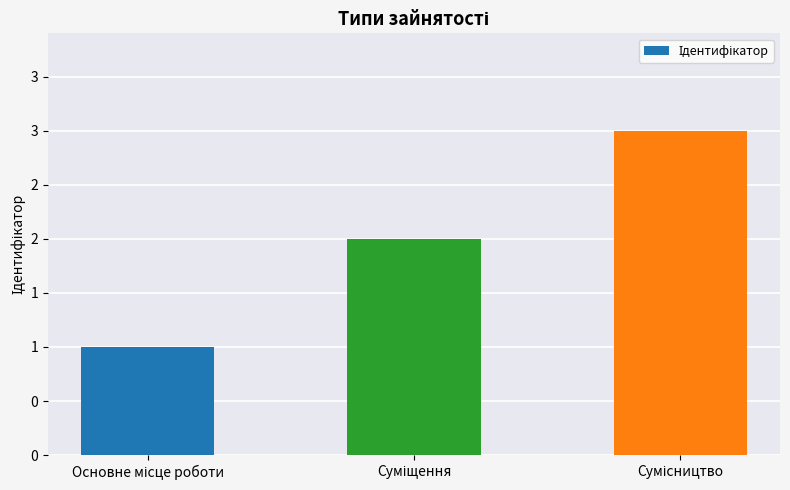

Reading left to right, what are all the values shown in this chart?

1	2	3